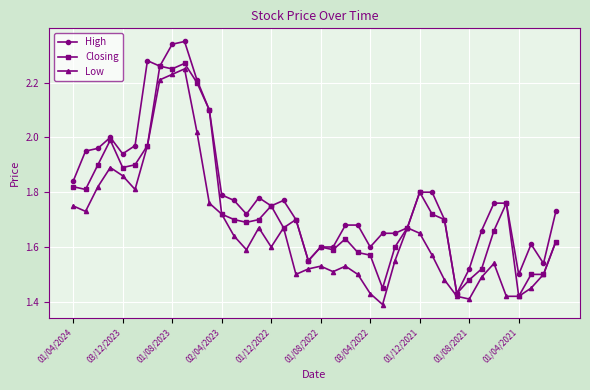

List the series in order of their overall mean, lowest first.

Low, Closing, High